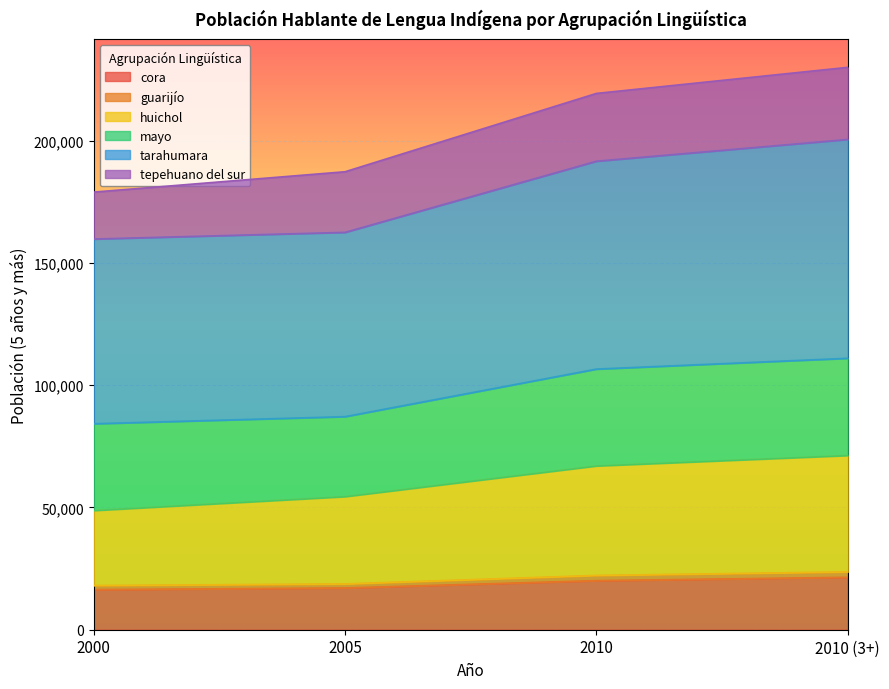

Is it true that cora equals 17086 at 2005?

True